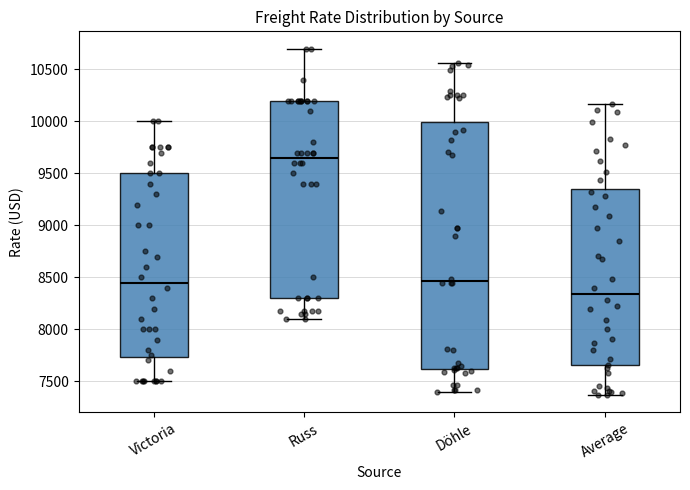

Reading left to right, read every box against the y-axis: the position of its median line, the range the box covers, and the ends of its whiskers. The values are not printed on the chart, so give them approximately, as read against the axis.

Victoria: median 8450, box 7750 to 9500, whiskers 7500 to 10000
Russ: median 9650, box 8300 to 10200, whiskers 8100 to 10700
Döhle: median 8450, box 7600 to 10000, whiskers 7400 to 10550
Average: median 8350, box 7650 to 9350, whiskers 7350 to 10150